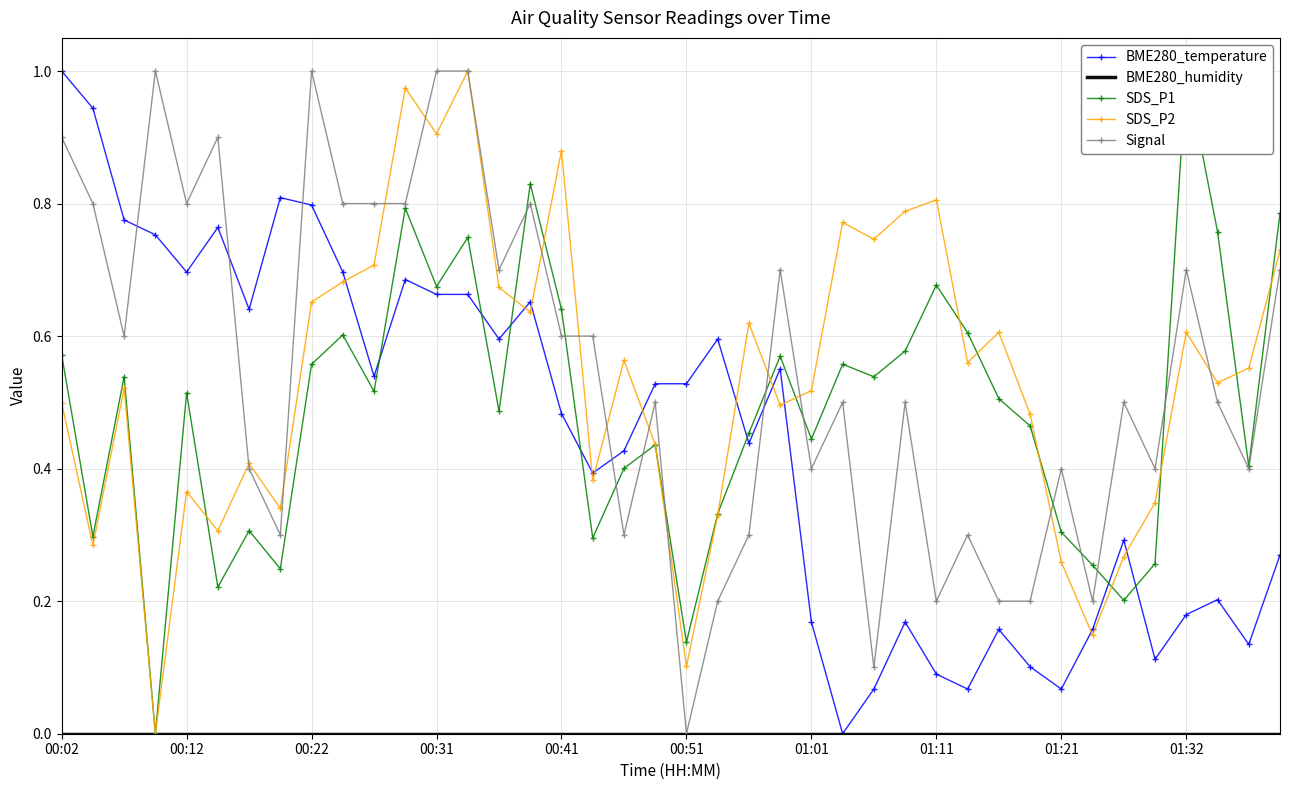

Does the chart have visible grid lines?

Yes